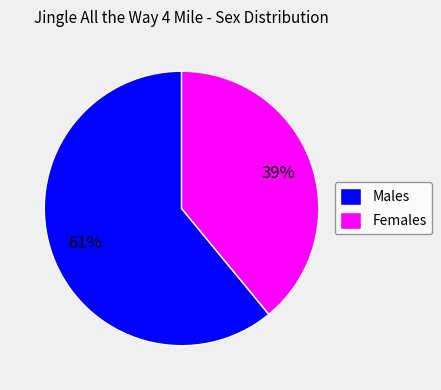

Between Males and Females, which is larger?

Males